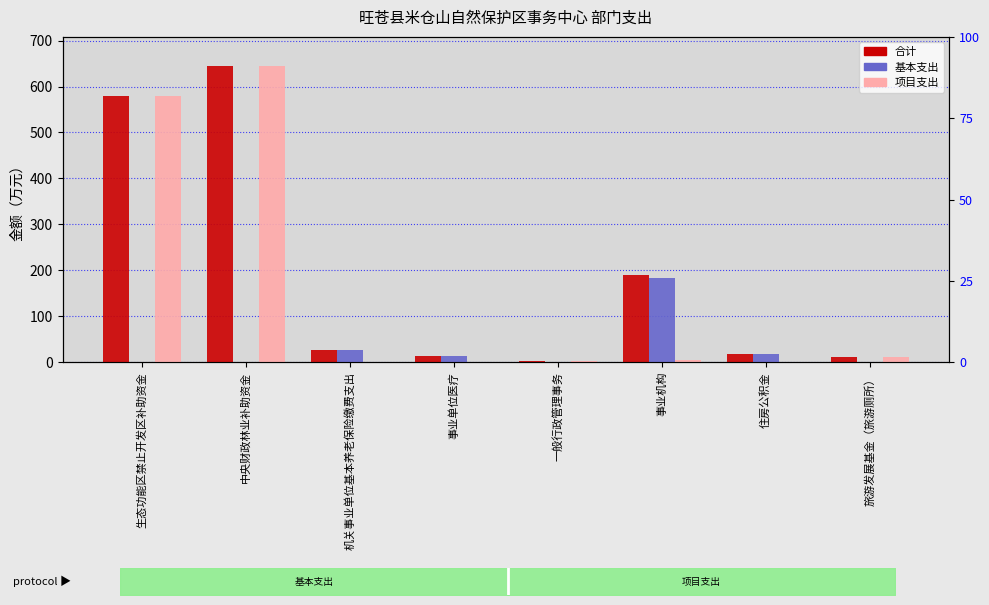

What is the label of the 8th bar from the left?

旅游发展基金（旅游厕所）